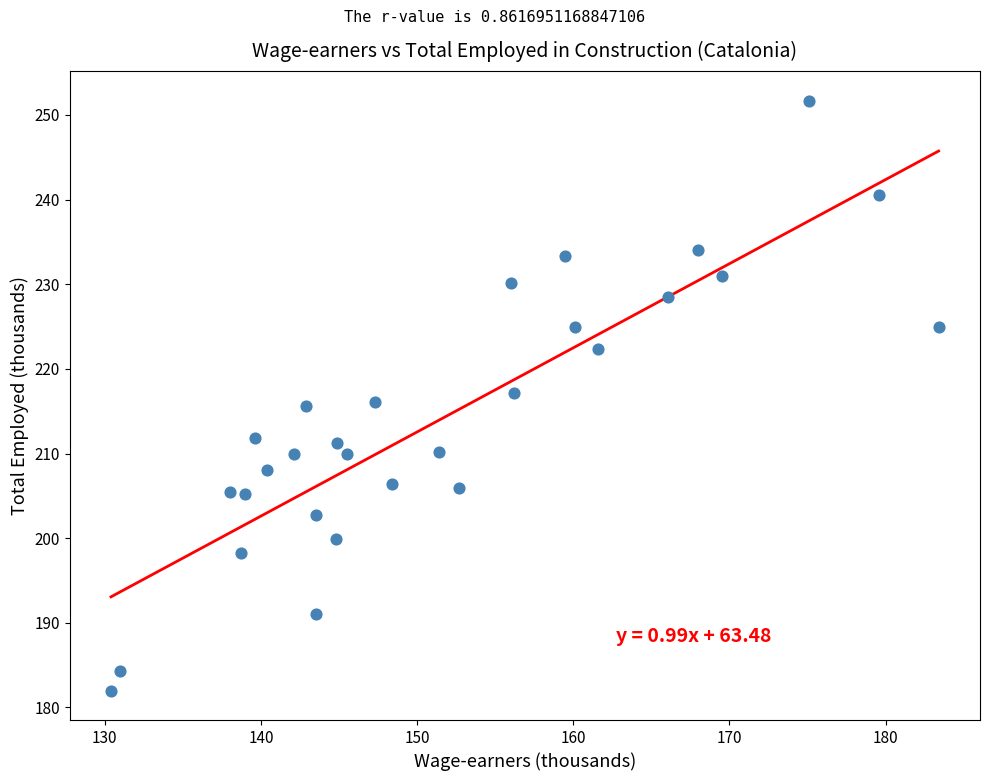

What is the range of Y values (max minus min)?

69.7